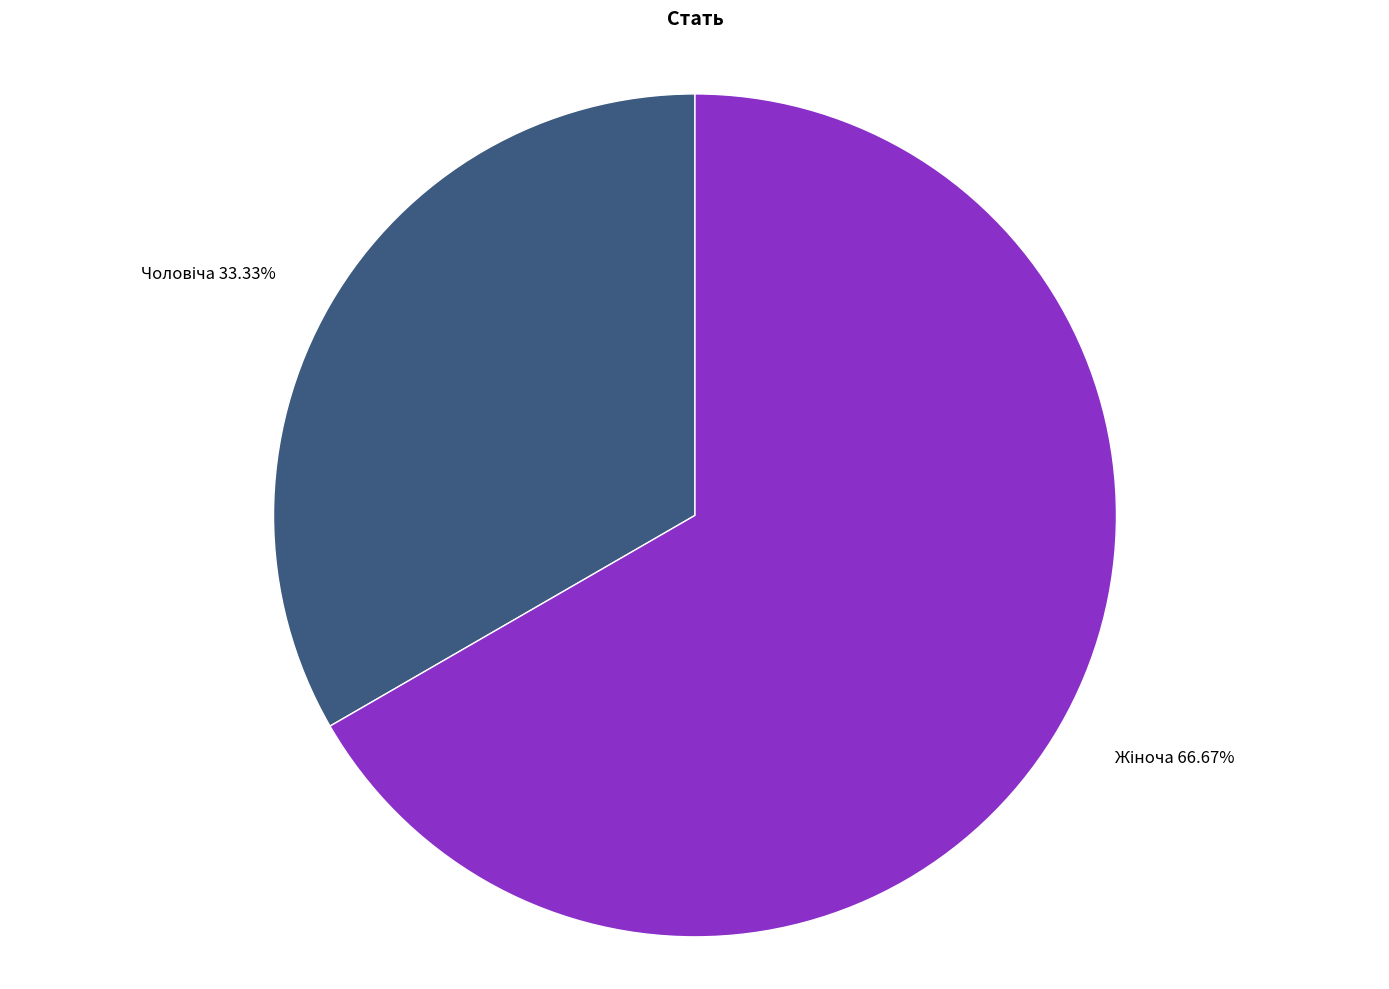

Is there a majority slice in this chart?

Yes